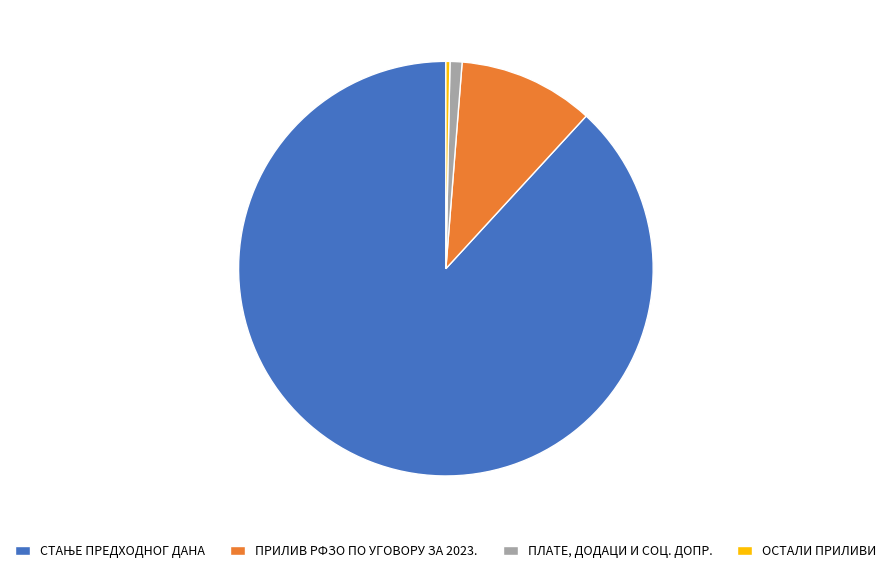

What is the ratio of the value at ОСТАЛИ ПРИЛИВИ to the value at ПЛАТЕ, ДОДАЦИ И СОЦ. ДОПР.?

0.3